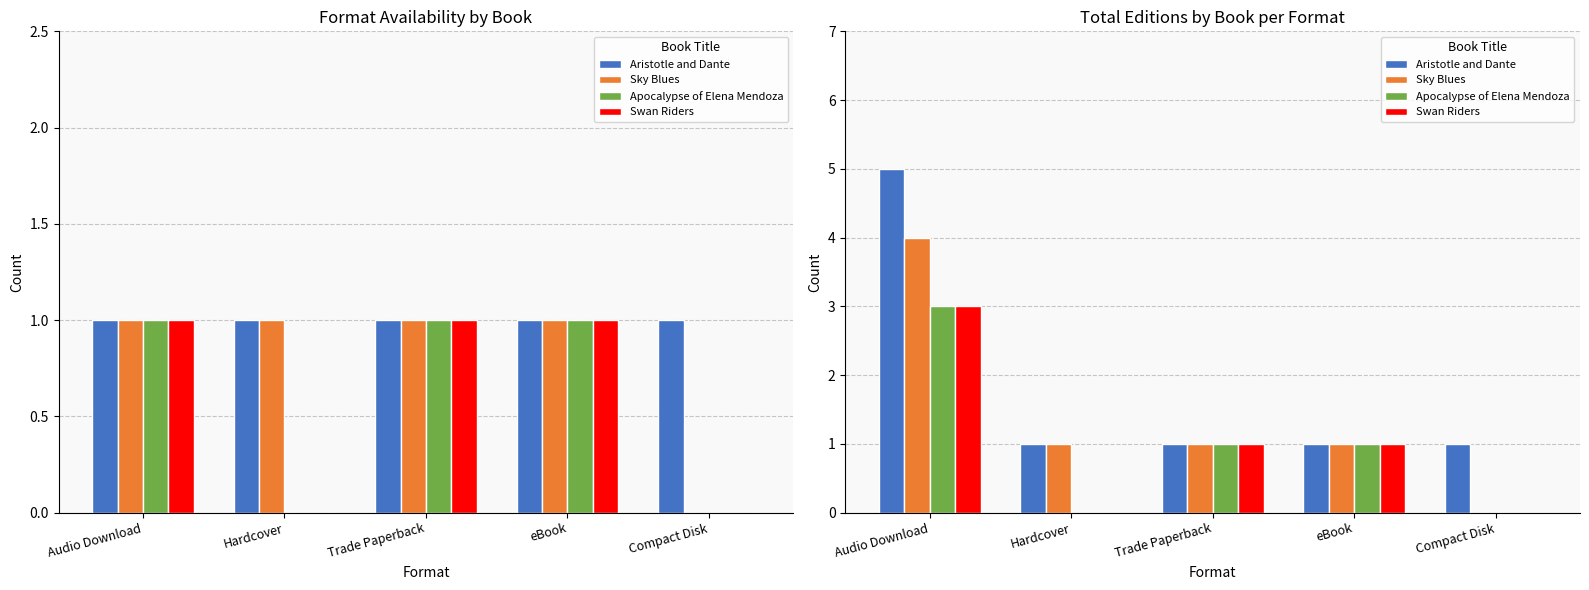

What is the difference between the Swan Riders values at Audio Download and Trade Paperback?

2